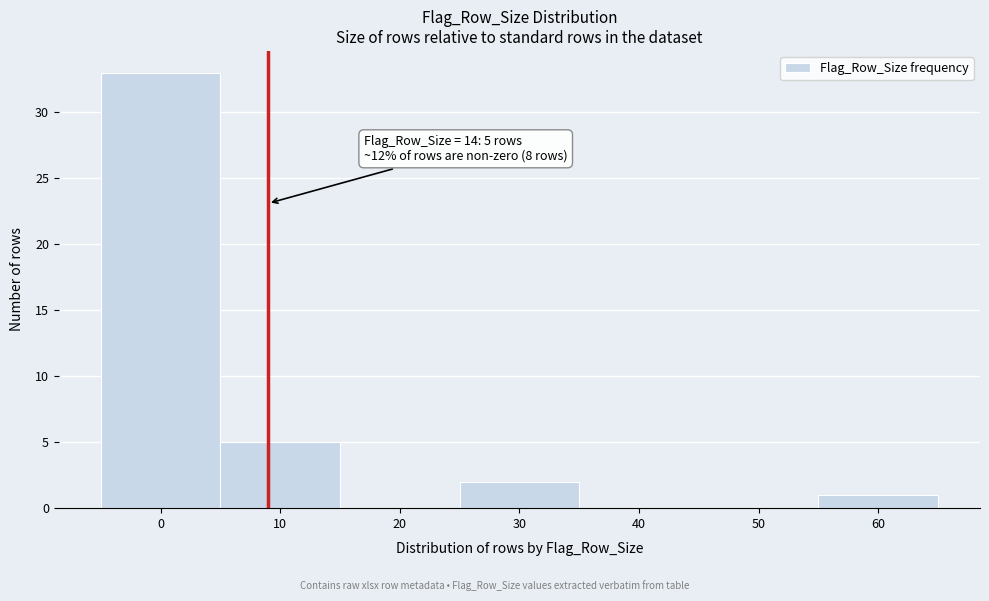

Reading left to right, what are all the values shown in this chart?

0=33	10=5	20=0	30=2	40=0	50=0	60=1